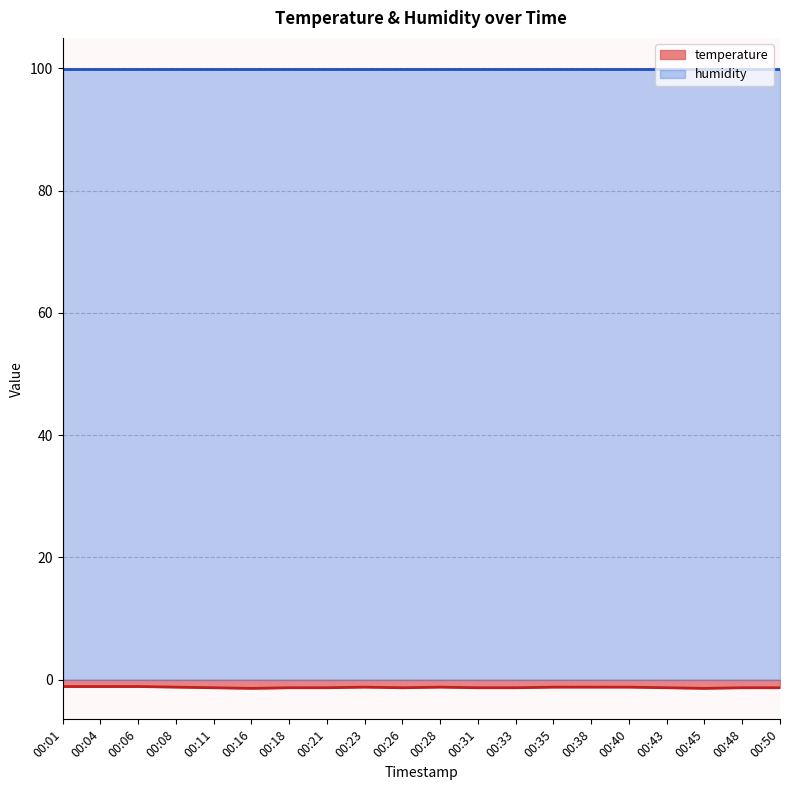

What is the sum of all values?

-25.0